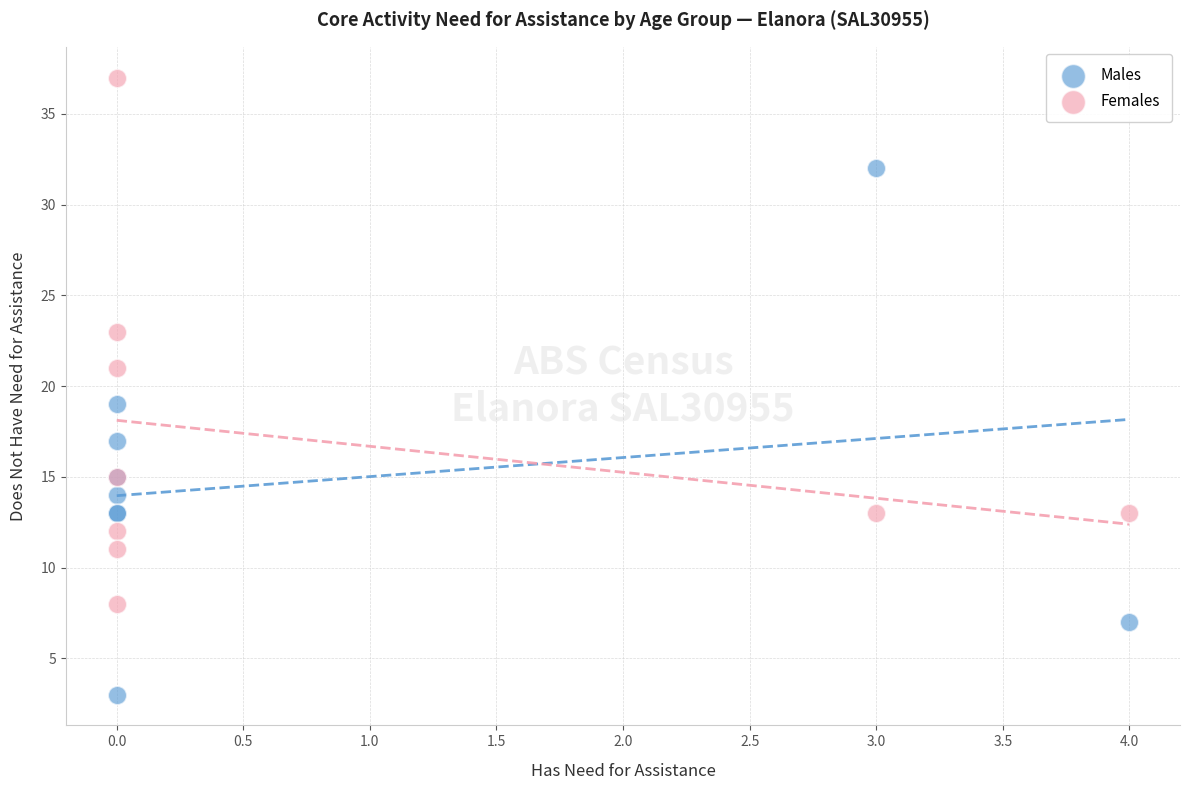

Which series reaches the maximum Y coordinate?

Females